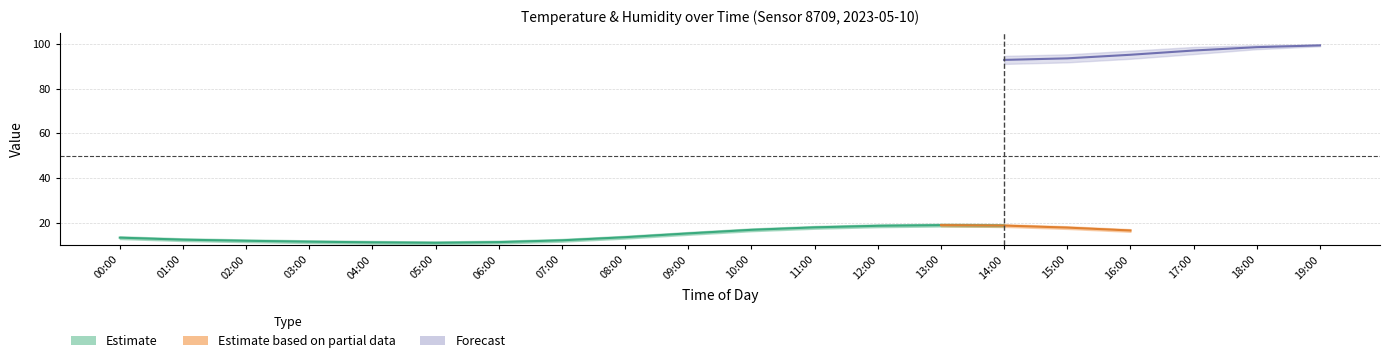

Which has a higher value, 08:00 or 14:00?

14:00